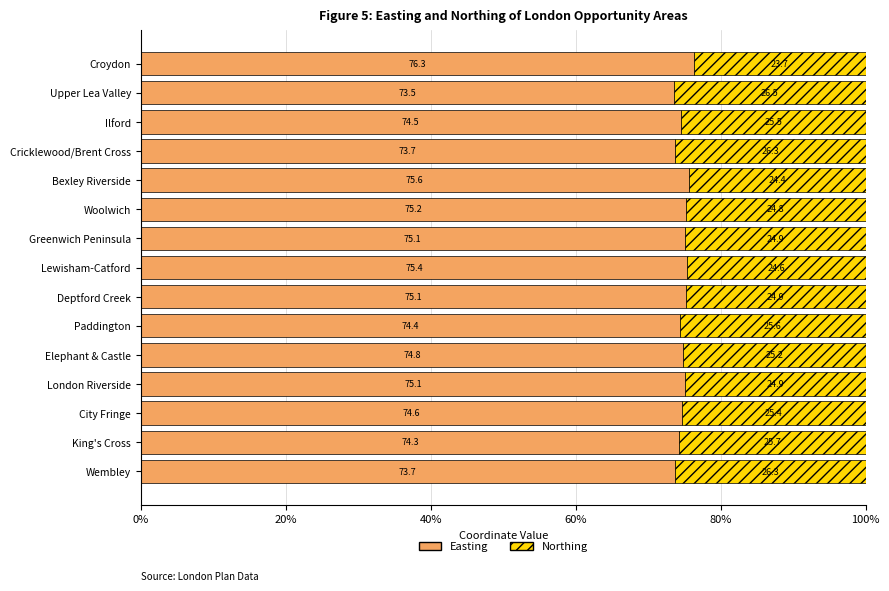

What is the difference between the Easting values at City Fringe and Deptford Creek?

0.5